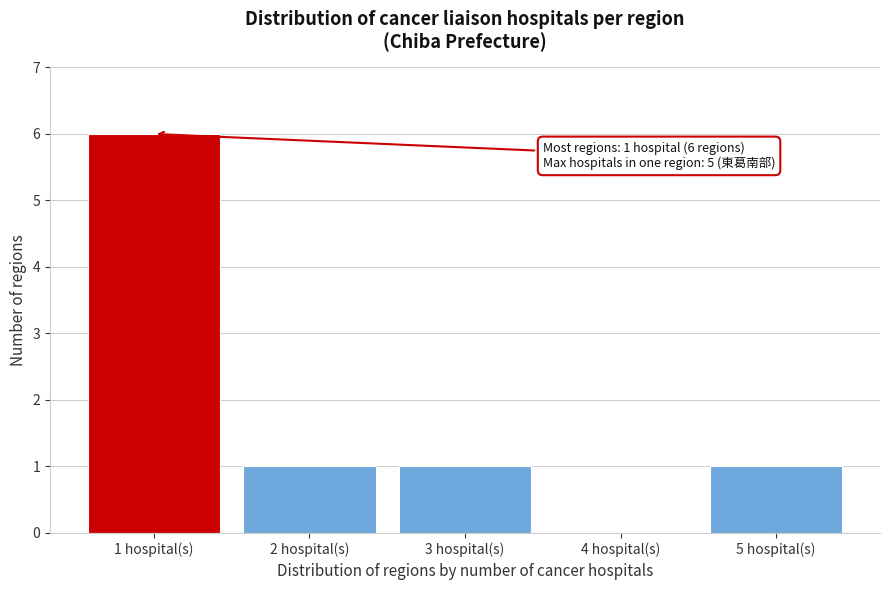

Reading left to right, transcribe all the data shown in this chart.

1 hospital(s)=6	2 hospital(s)=1	3 hospital(s)=1	4 hospital(s)=0	5 hospital(s)=1